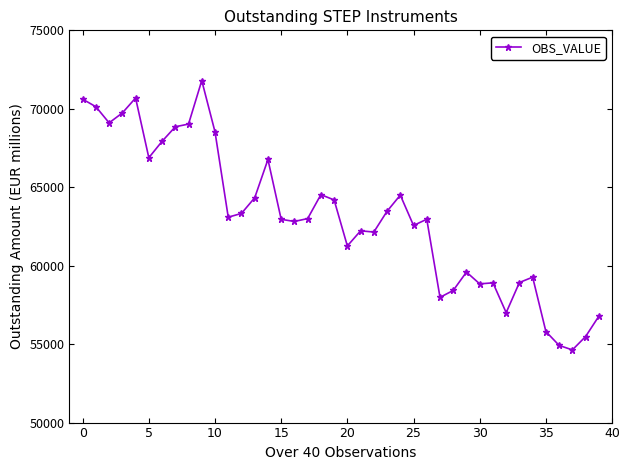

What is the greatest value displayed?

71798